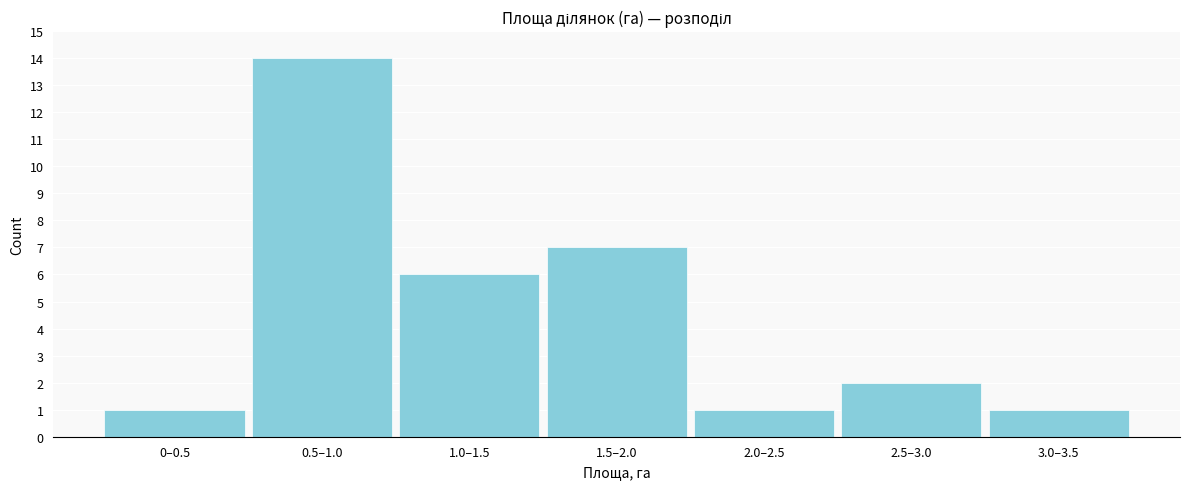

Reading right to left, transcribe all the data shown in this chart.

3.0–3.5=1	2.5–3.0=2	2.0–2.5=1	1.5–2.0=7	1.0–1.5=6	0.5–1.0=14	0–0.5=1